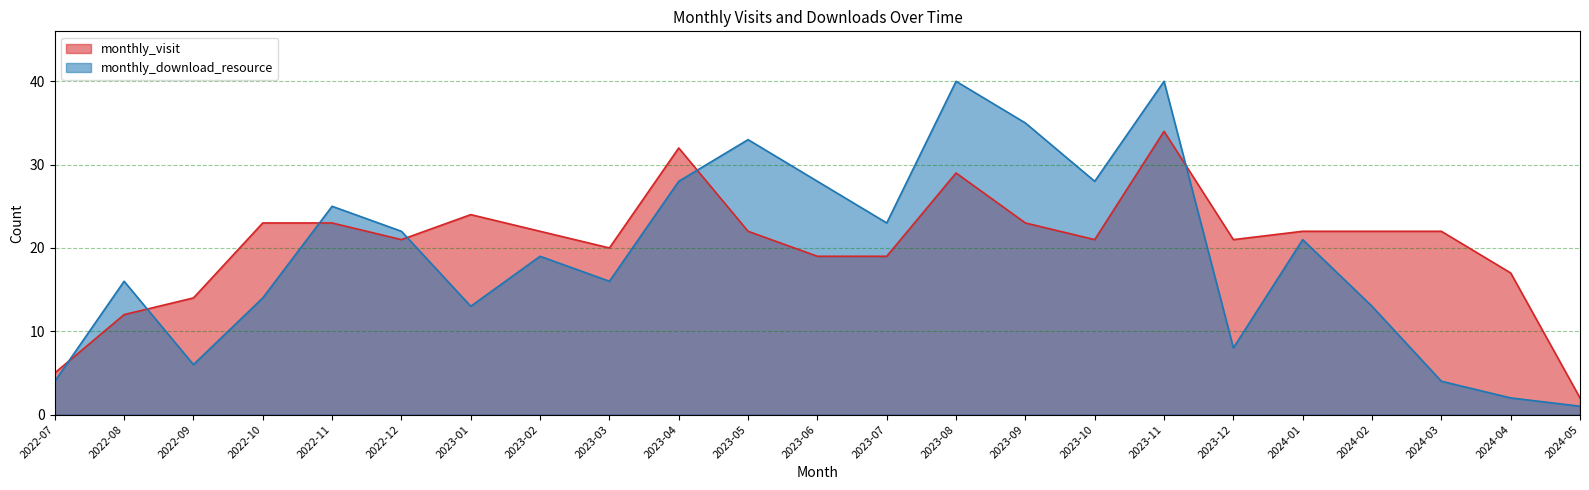

Between 2023-01 and 2023-04, which is larger?

2023-04